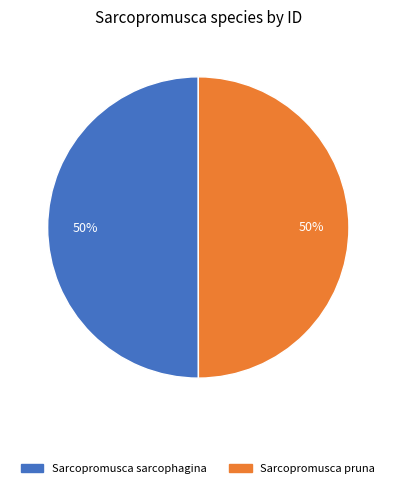

How many slices are in this pie chart?

2